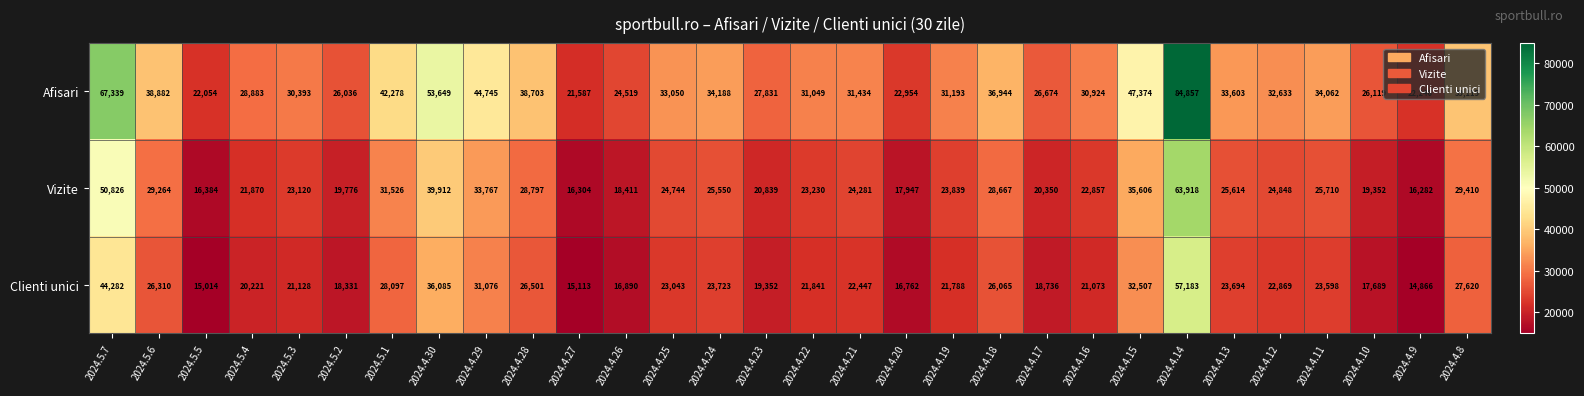

At which category does the chart reach its minimum across all series?

2024.4.9